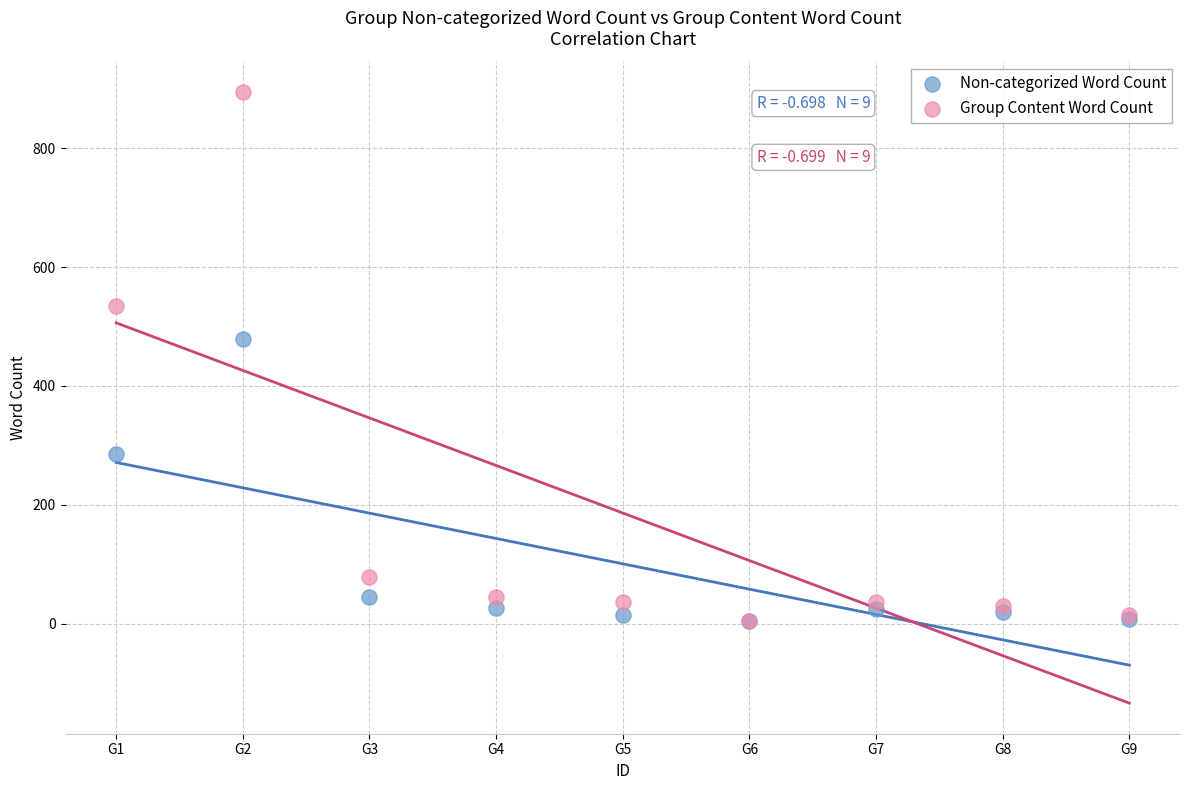

In the Group Content Word Count series, what Y value is closest to 449?

535